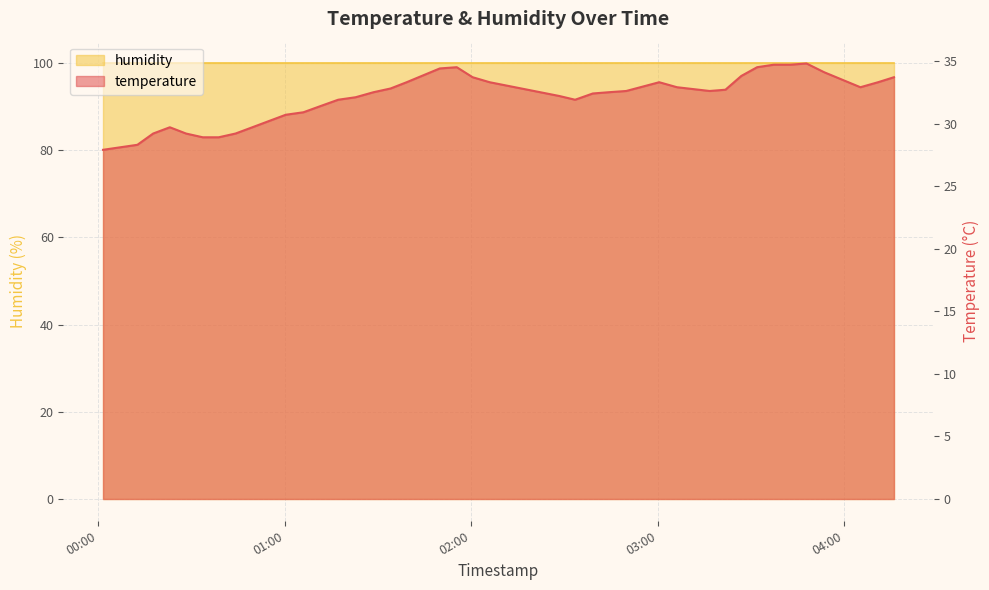

What is the difference between the values at 2023-09-19T03:53:29 and 2023-09-19T02:44:10?

1.6